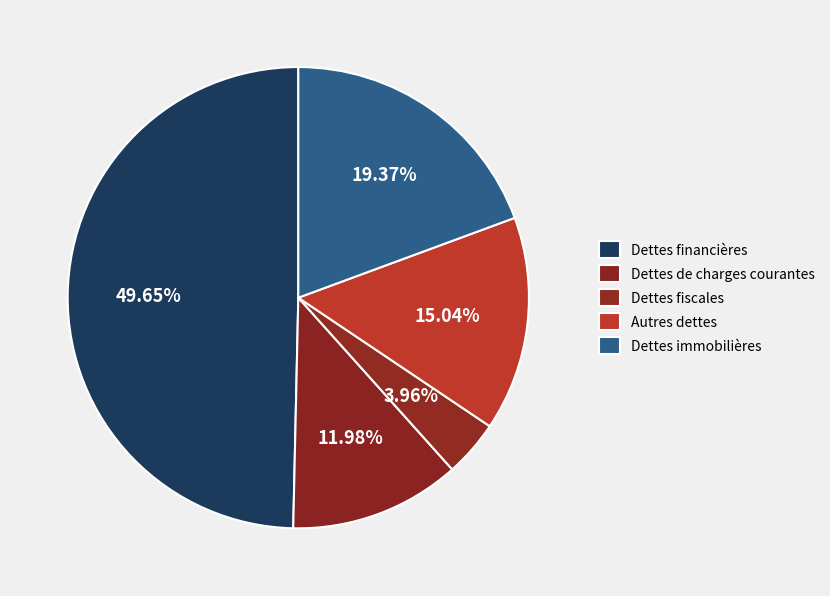

To the nearest percent, what is the difference between the largest and smallest slice percentages?

46%